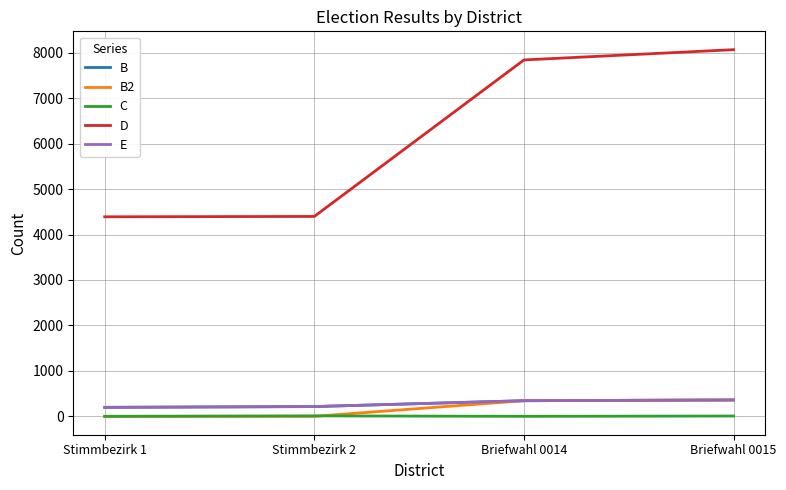

How many lines are shown in the chart?

5